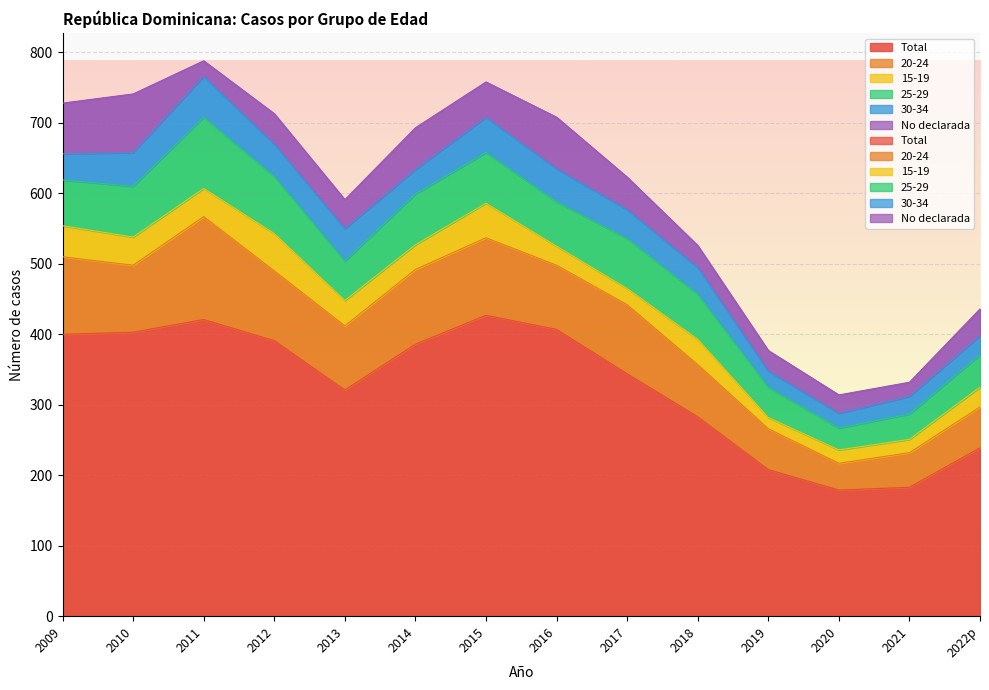

What is the total value across all series at 2013?

591